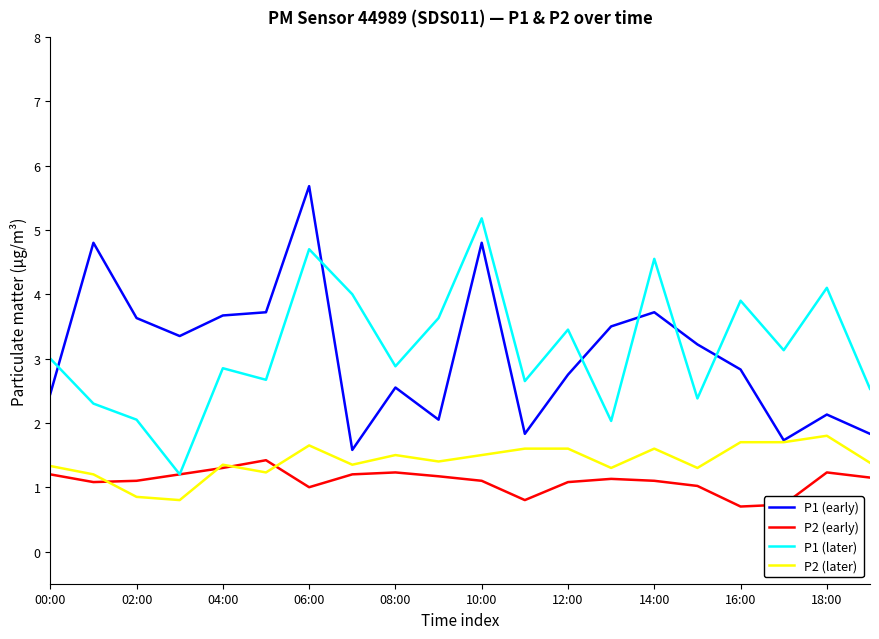

True or false: P2 (early) and P1 (early) intersect in this chart.

False